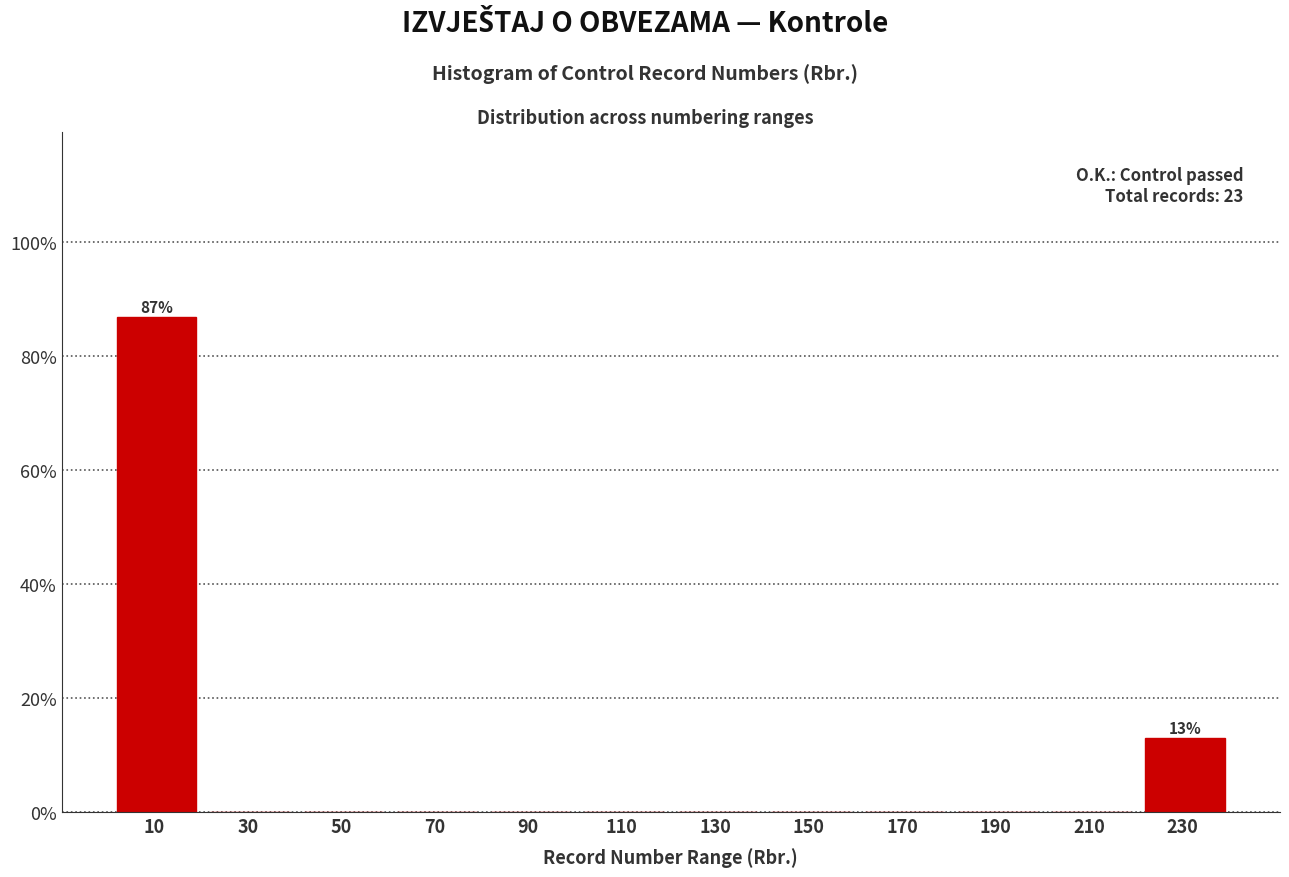

Which range on the x-axis has the tallest bar?

0.5 to 20.5